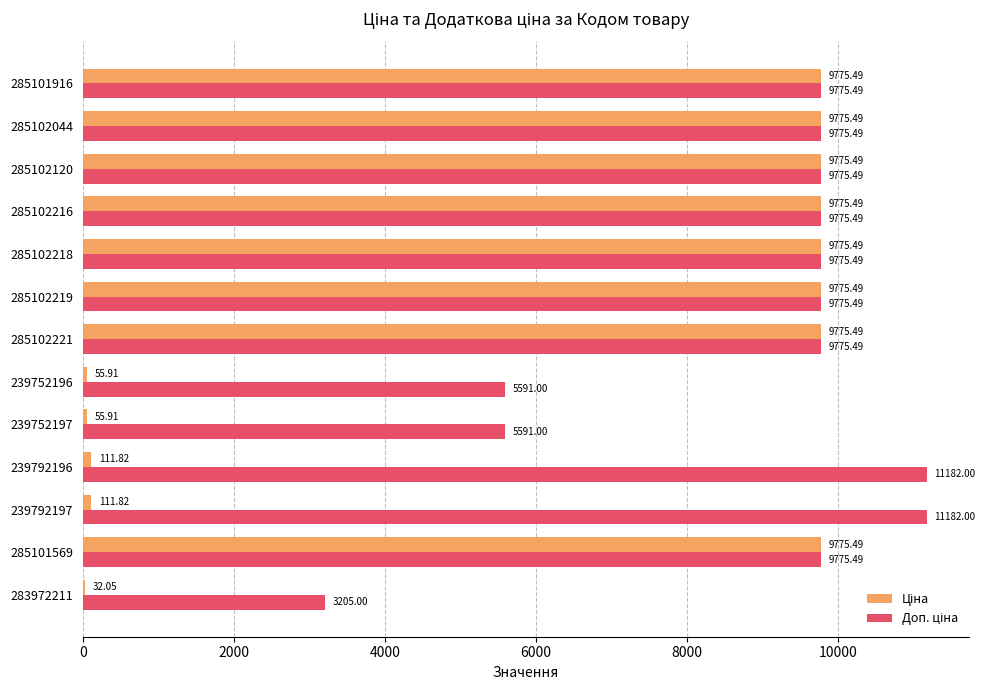

What is the total value across all series at 285102120?

19551.0